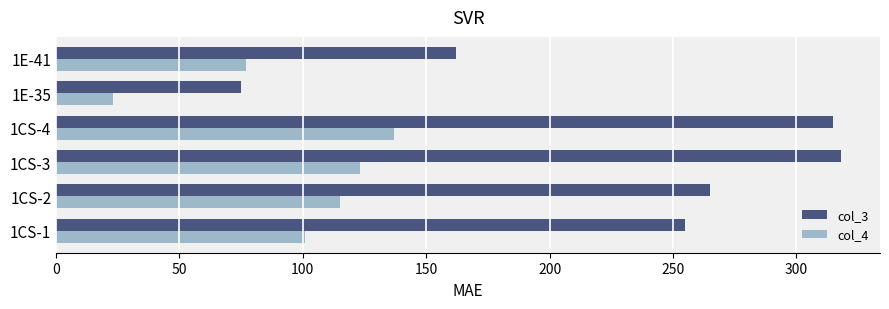

How many distinct data groups are displayed?

2